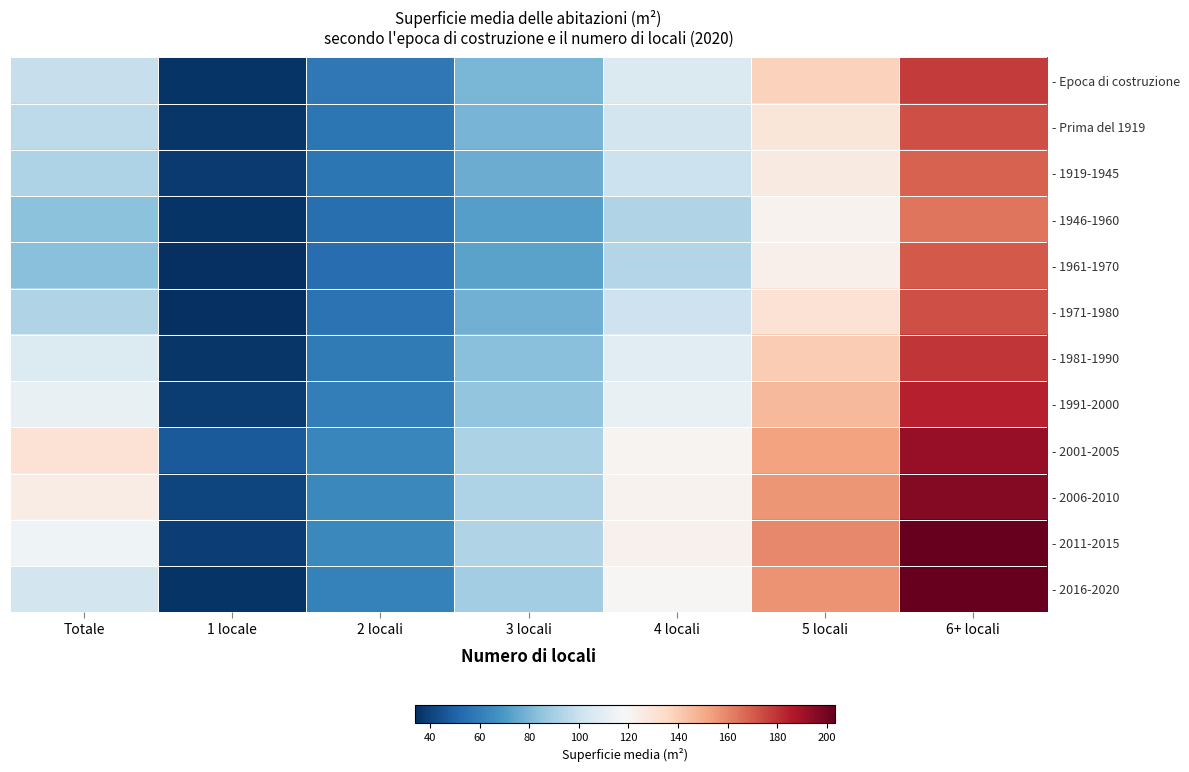

How many values in the - 1961-1970 series are below 83?

3